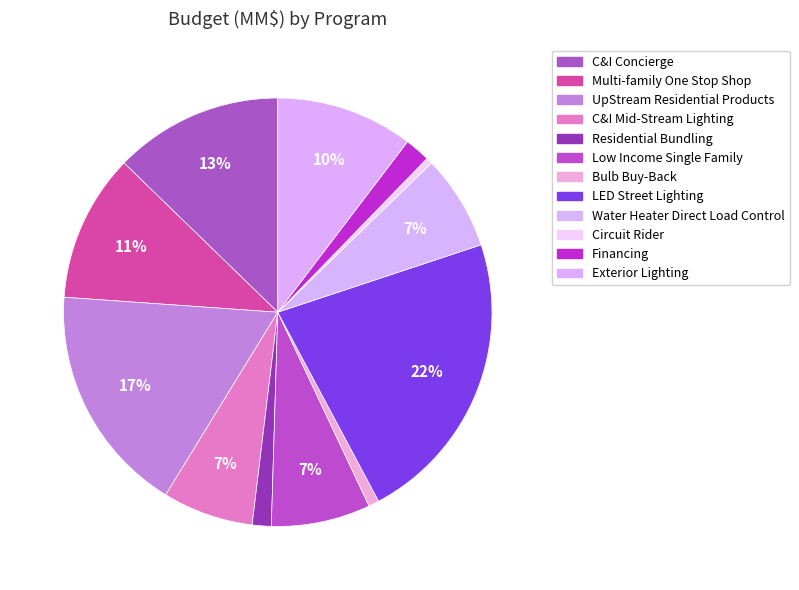

Is the sum of Multi-family One Stop Shop and Exterior Lighting greater than half?

No